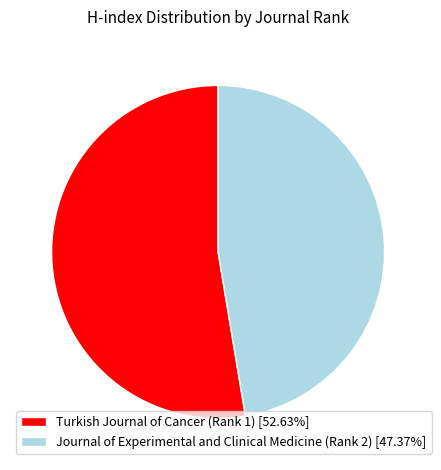

How many segments does this pie chart have?

2